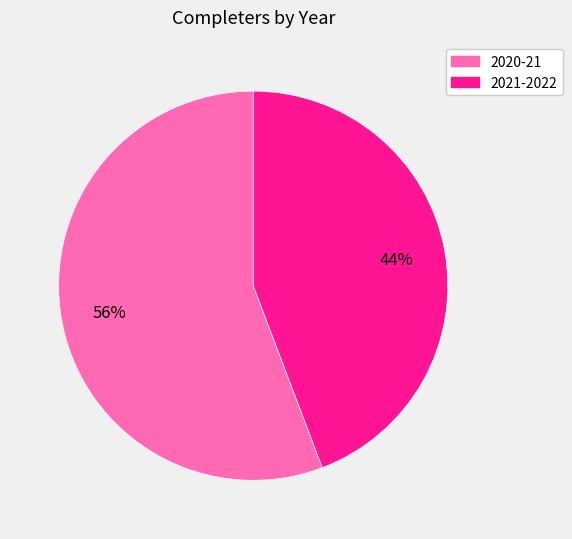

Between 2021-2022 and 2020-21, which is larger?

2020-21